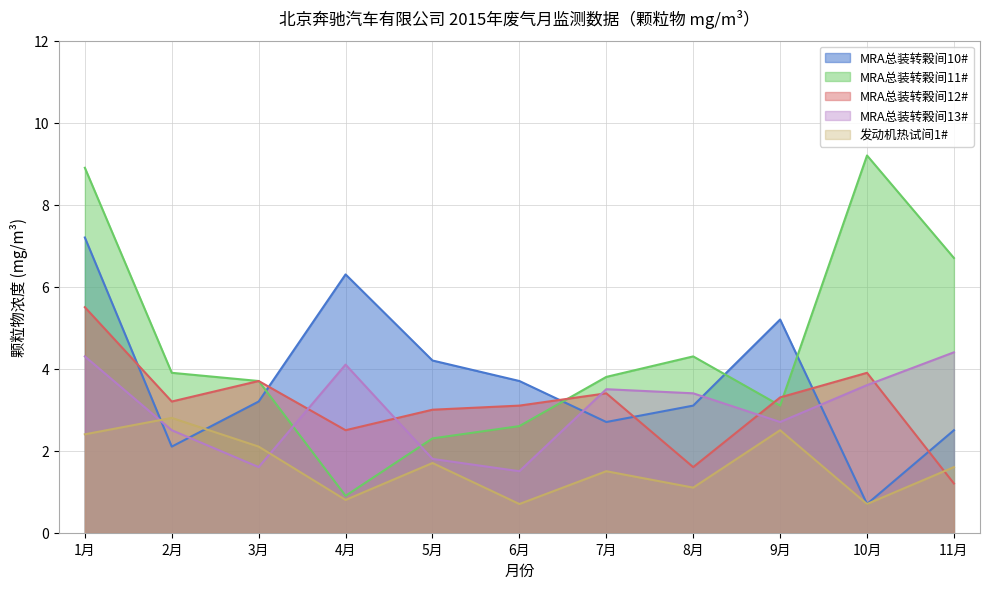

Reading left to right, list all the values displayed in this chart.

MRA总装转榖间10#: 1月=7.2	2月=2.1	3月=3.2	4月=6.3	5月=4.2	6月=3.7	7月=2.7	8月=3.1	9月=5.2	10月=0.7	11月=2.5
MRA总装转榖间11#: 1月=8.9	2月=3.9	3月=3.7	4月=0.9	5月=2.3	6月=2.6	7月=3.8	8月=4.3	9月=3.1	10月=9.2	11月=6.7
MRA总装转榖间12#: 1月=5.5	2月=3.2	3月=3.7	4月=2.5	5月=3.0	6月=3.1	7月=3.4	8月=1.6	9月=3.3	10月=3.9	11月=1.2
MRA总装转榖间13#: 1月=4.3	2月=2.5	3月=1.6	4月=4.1	5月=1.8	6月=1.5	7月=3.5	8月=3.4	9月=2.7	10月=3.6	11月=4.4
发动机热试间1#: 1月=2.4	2月=2.8	3月=2.1	4月=0.8	5月=1.7	6月=0.7	7月=1.5	8月=1.1	9月=2.5	10月=0.7	11月=1.6